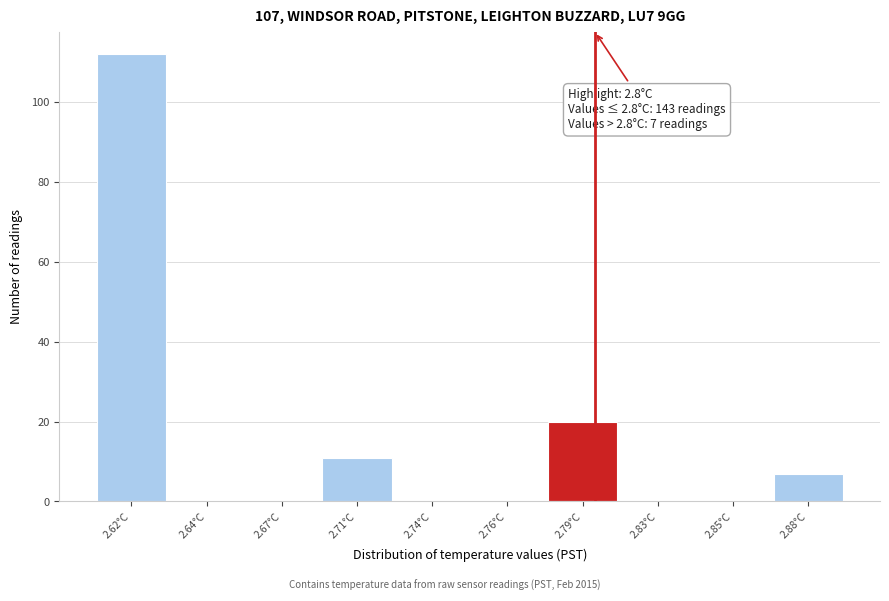

Reading left to right, transcribe all the data shown in this chart.

2.62°C=112	2.64°C=0	2.67°C=0	2.71°C=11	2.74°C=0	2.76°C=0	2.79°C=20	2.83°C=0	2.85°C=0	2.88°C=7